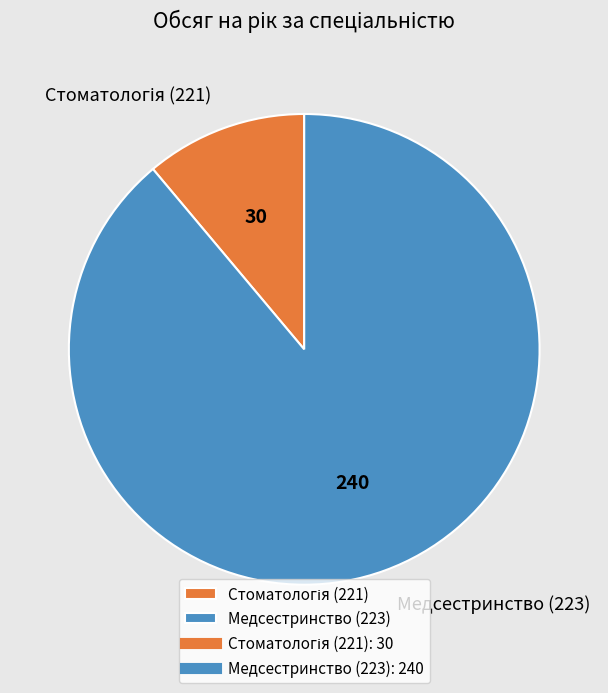

Does any single category account for the majority?

Yes